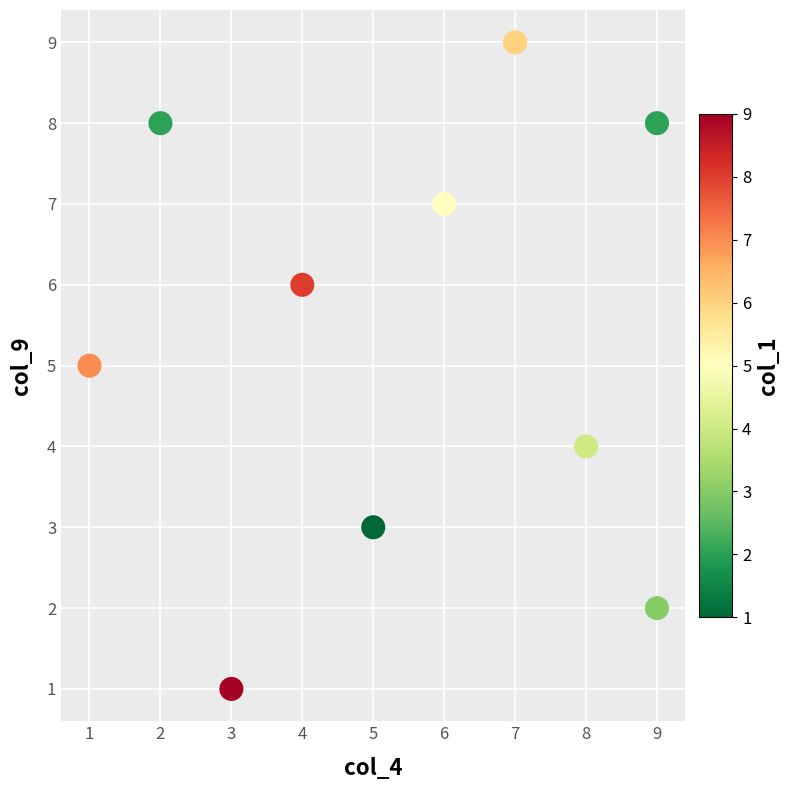

What is the average X value?

5